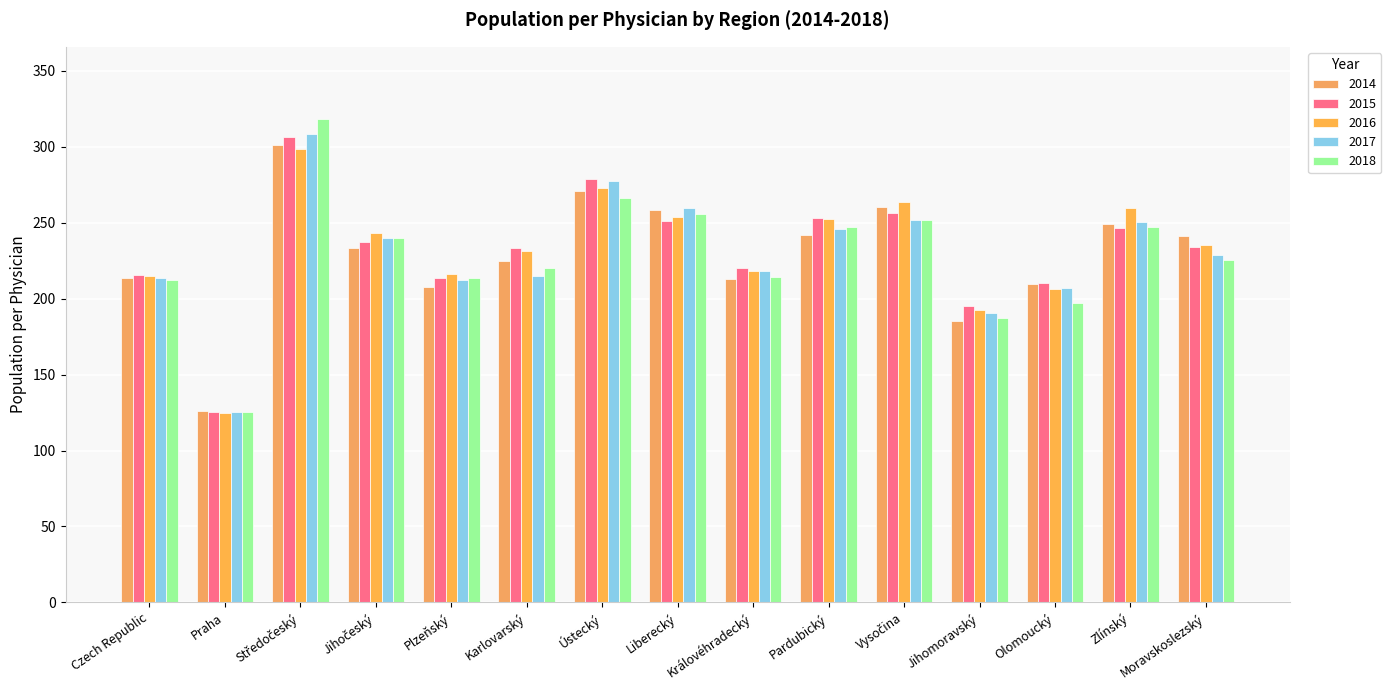

The value of 2017 at Jihomoravský is 105.8. True or false?

False